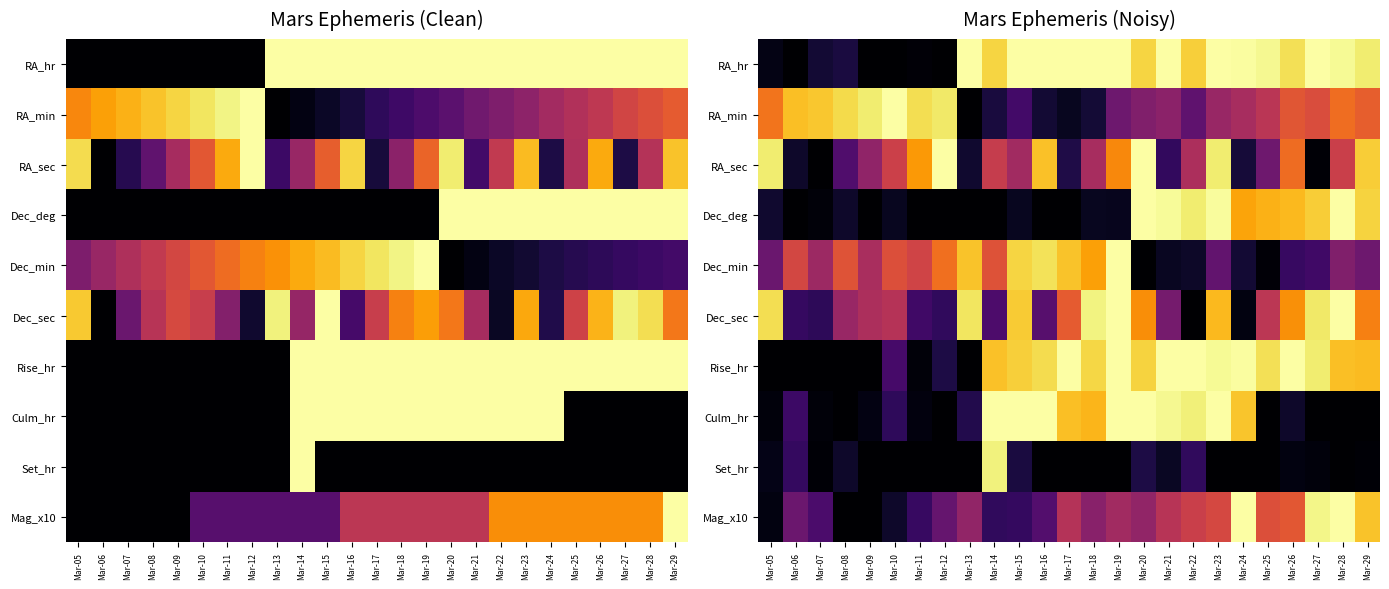

Between Mar-25 and Mar-08, which is larger?

Mar-25